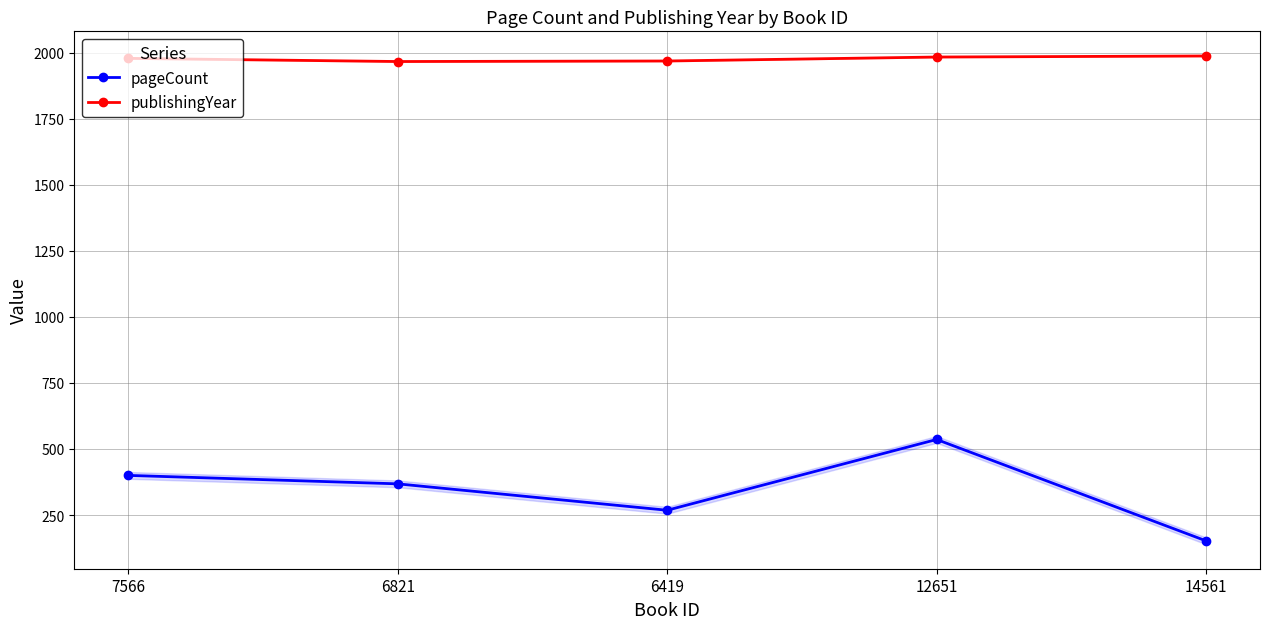

Is it true that publishingYear equals 1969 at 6419?

True